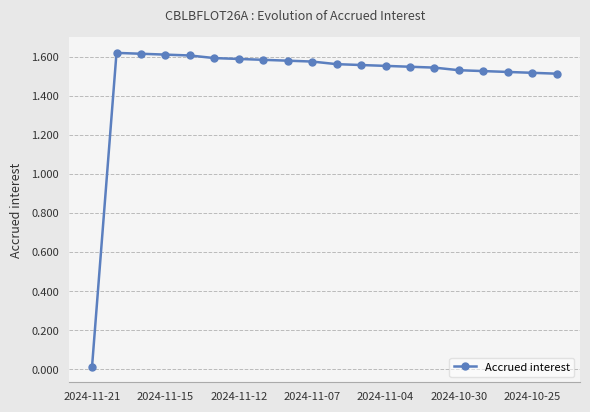

Count the values in the range 1 to 2.

19